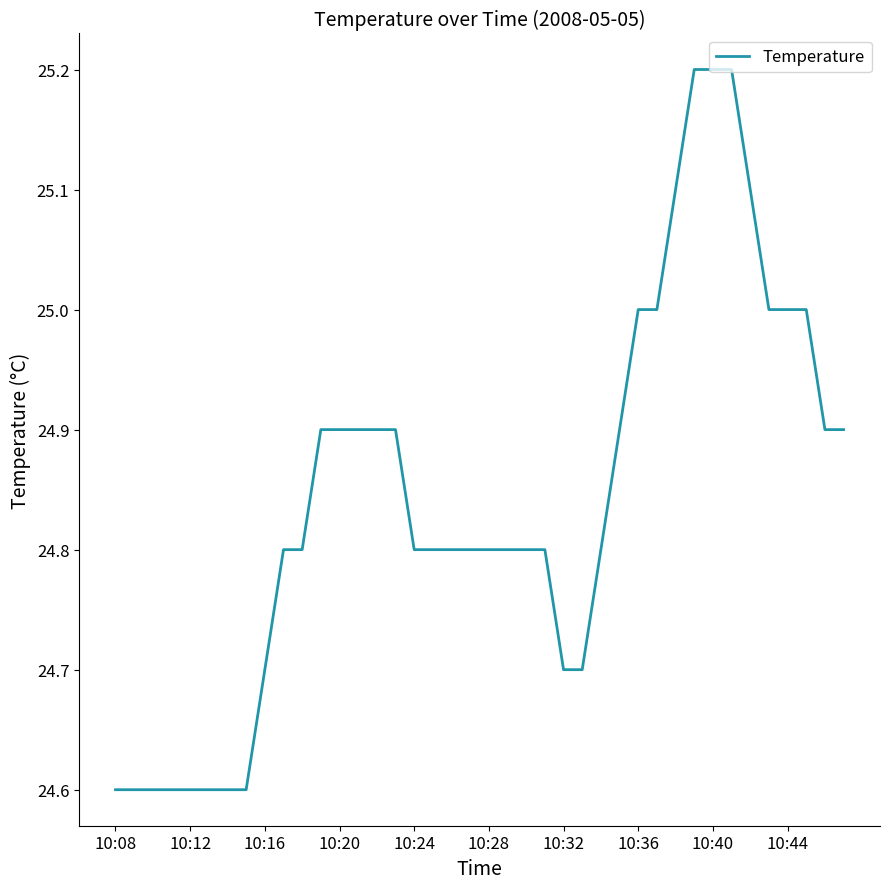

What is the difference between the maximum and minimum values?

0.6